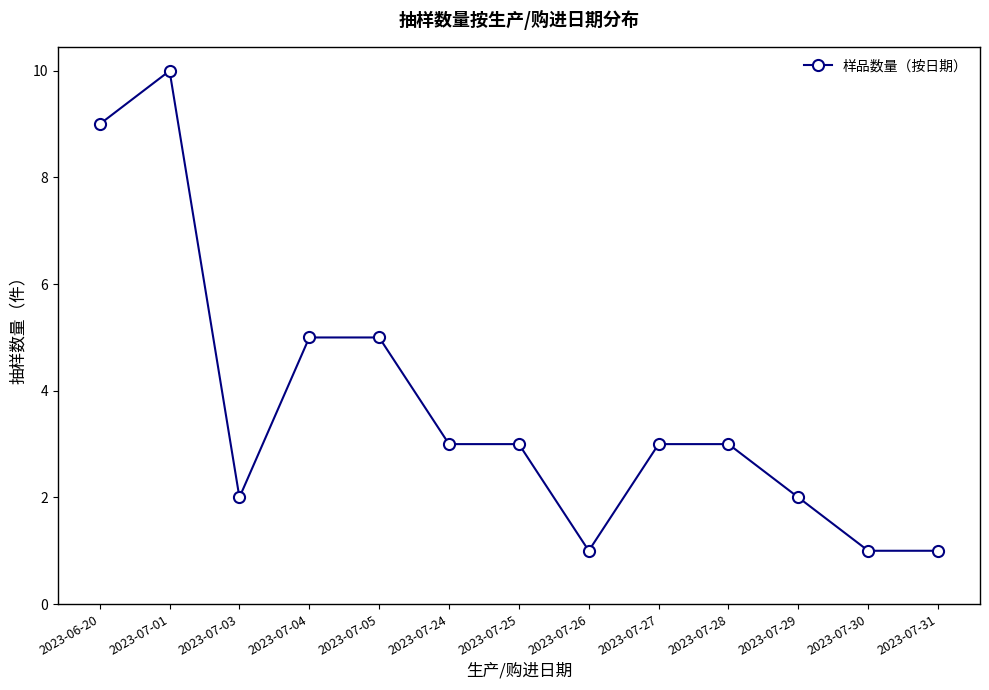

What is the maximum value shown in the chart?

10